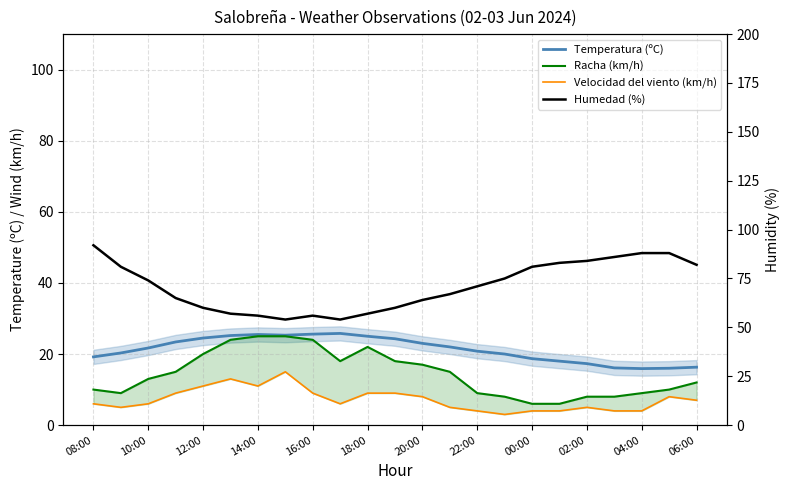

List the series in order of their peak value, lowest first.

Velocidad del viento (km/h), Racha (km/h), Temperatura (ºC), Humedad (%)